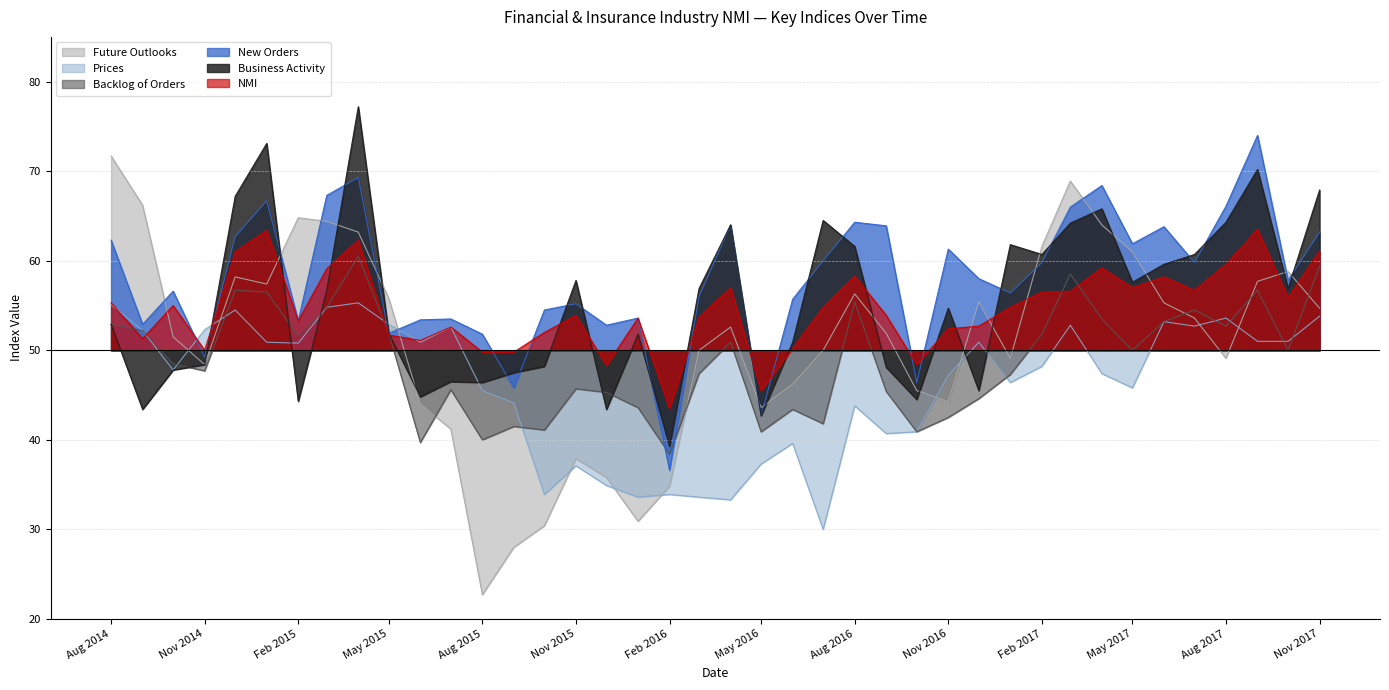

How many data points in NMI are less than 54?

20